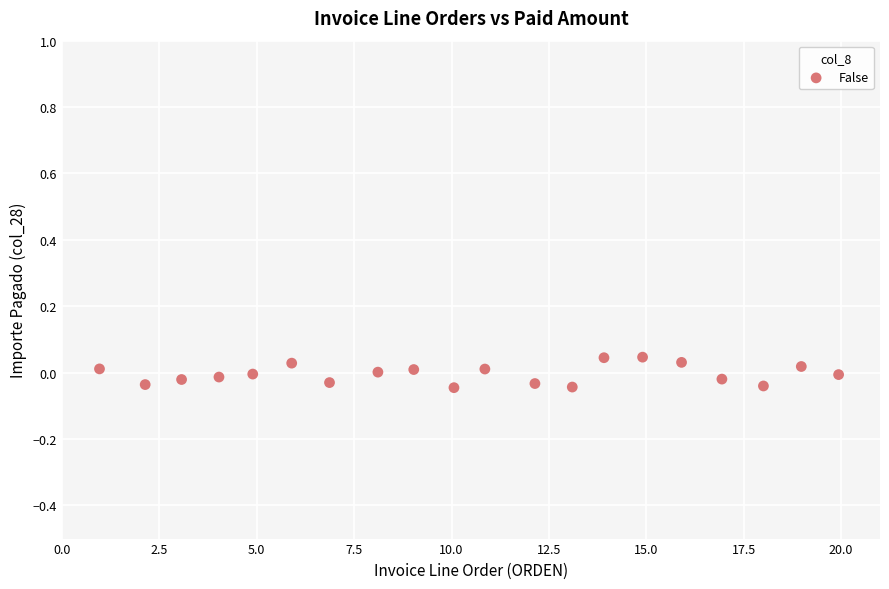

What is the range of X values (max minus min)?

19.0